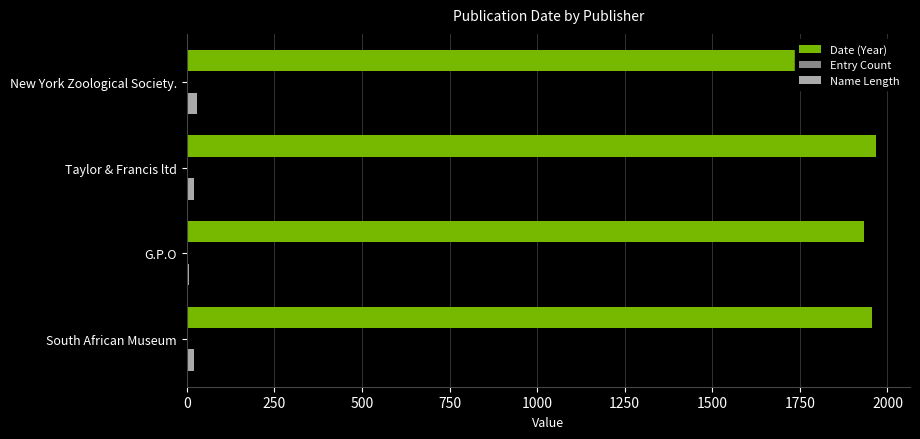

Which series has the largest total across all categories?

Date (Year)